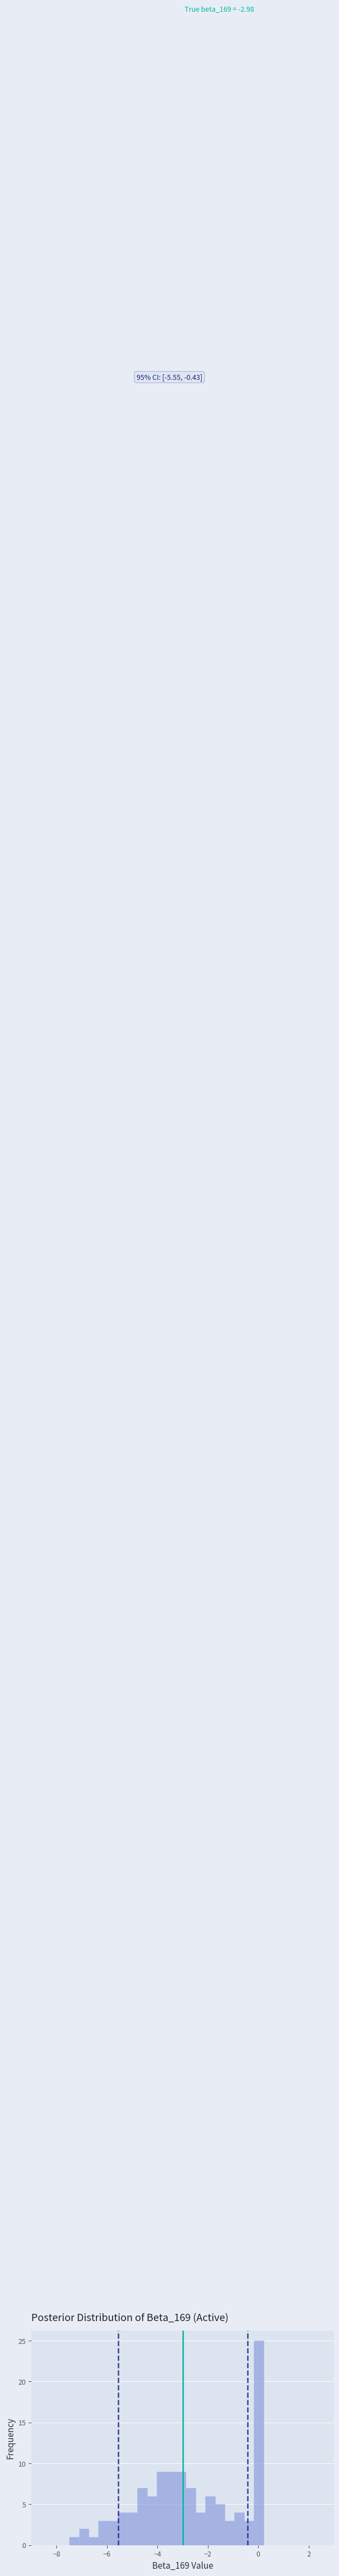

Around what value on the x-axis is the tallest bar? Give the approximate position of its centre, as read against the axis.

0.0